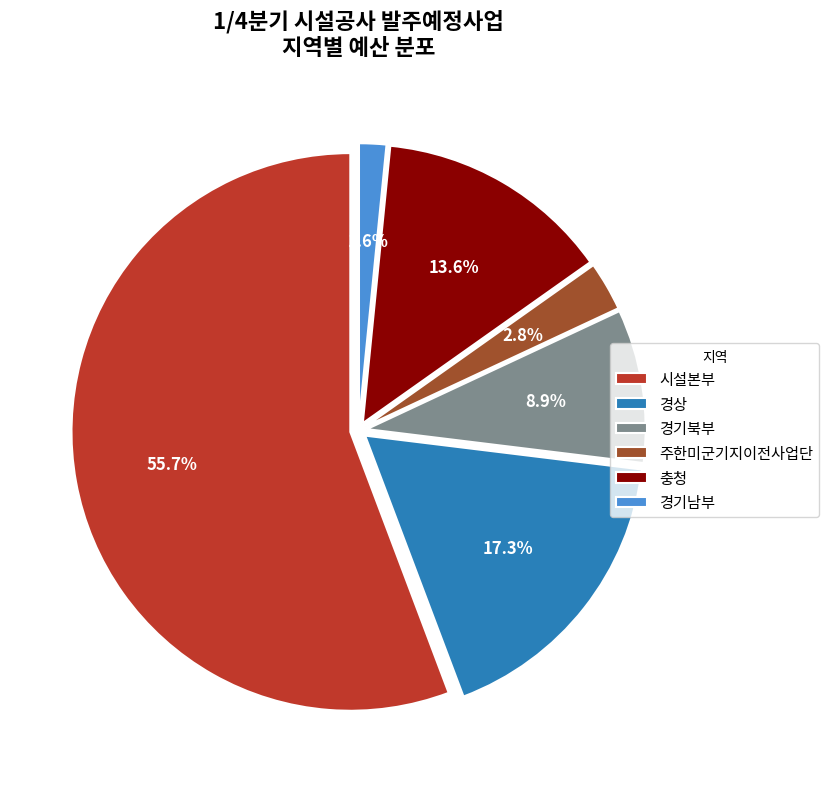

How many slices are in this pie chart?

6